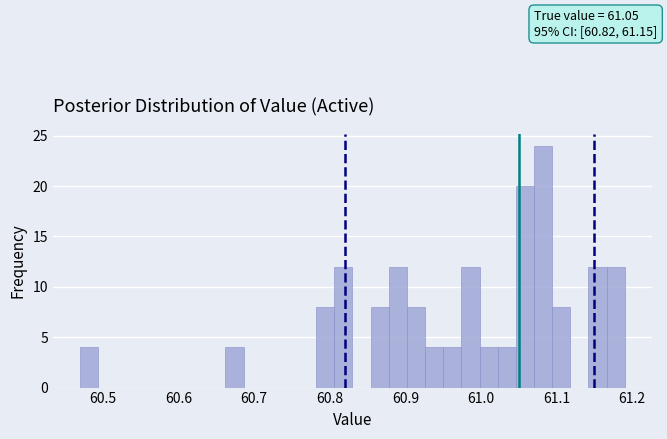

Around what value on the x-axis is the tallest bar? Give the approximate position of its centre, as read against the axis.

61.08